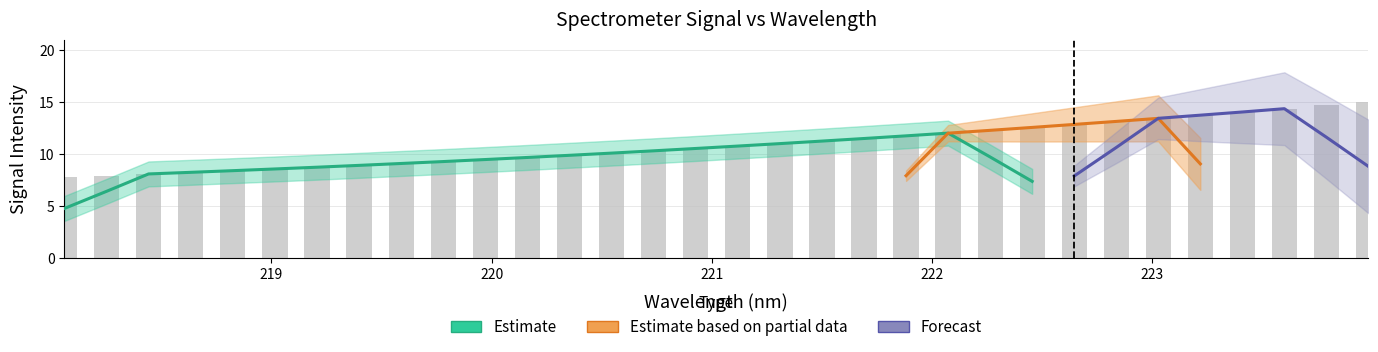

Which has a higher value, 222.4538 or 219.3979?

222.4538